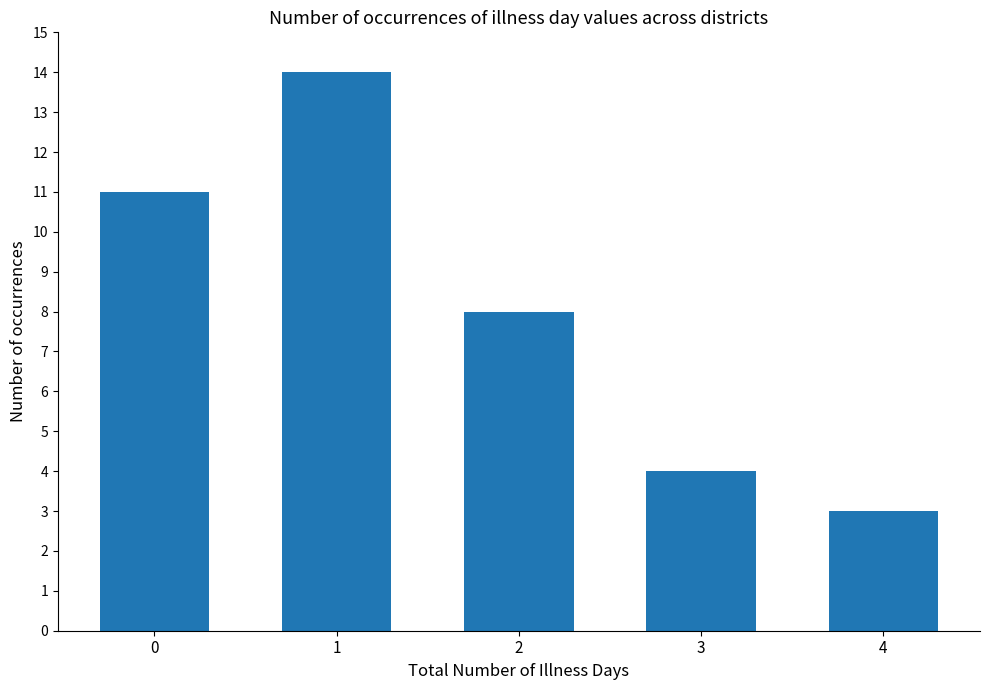

What is the sum of the values at 1 and 0?

25